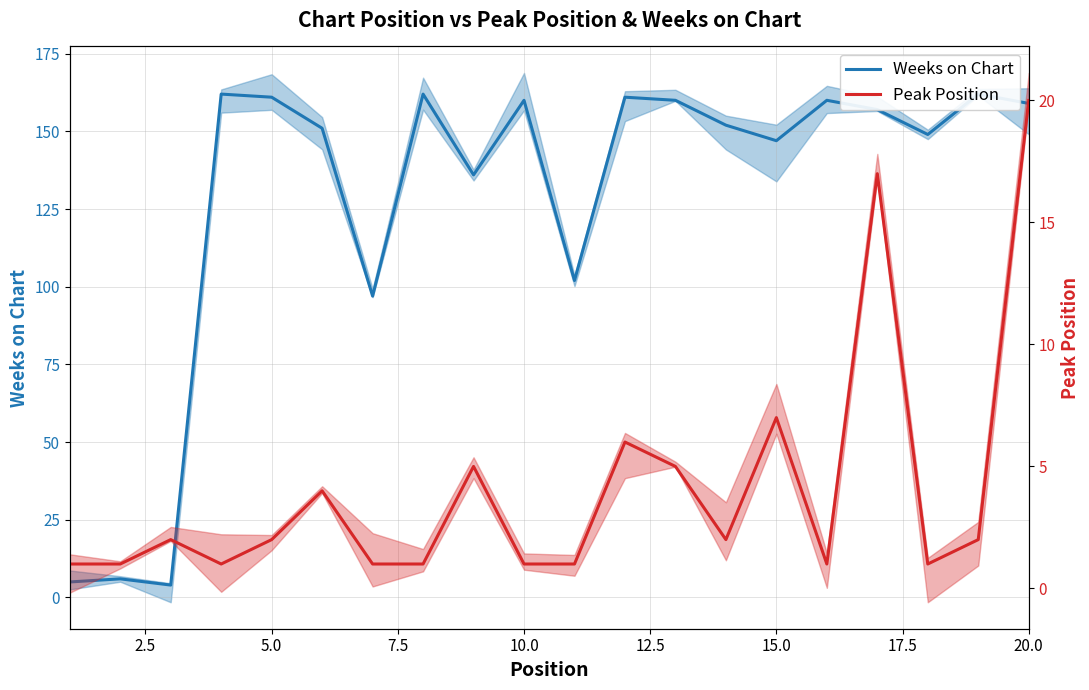

The value of Weeks on Chart at 10.0 is 252. True or false?

False